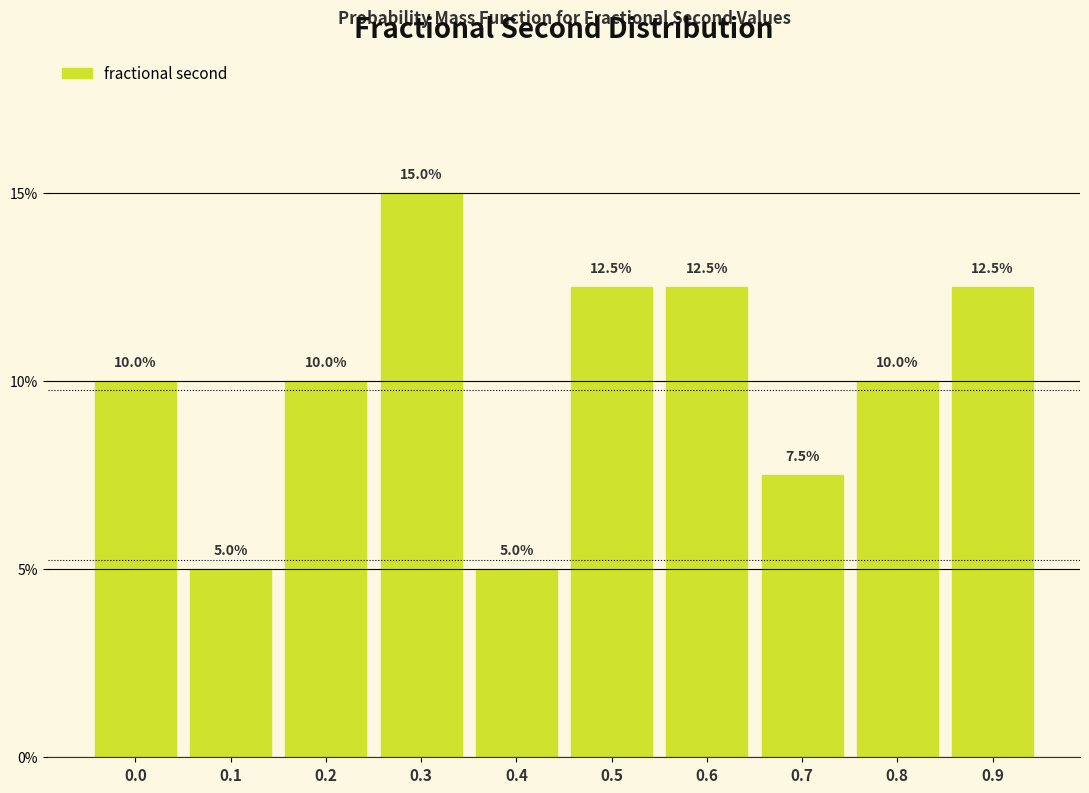

Reading left to right, extract all data points from this chart.

10.0	5.0	10.0	15.0	5.0	12.5	12.5	7.5	10.0	12.5